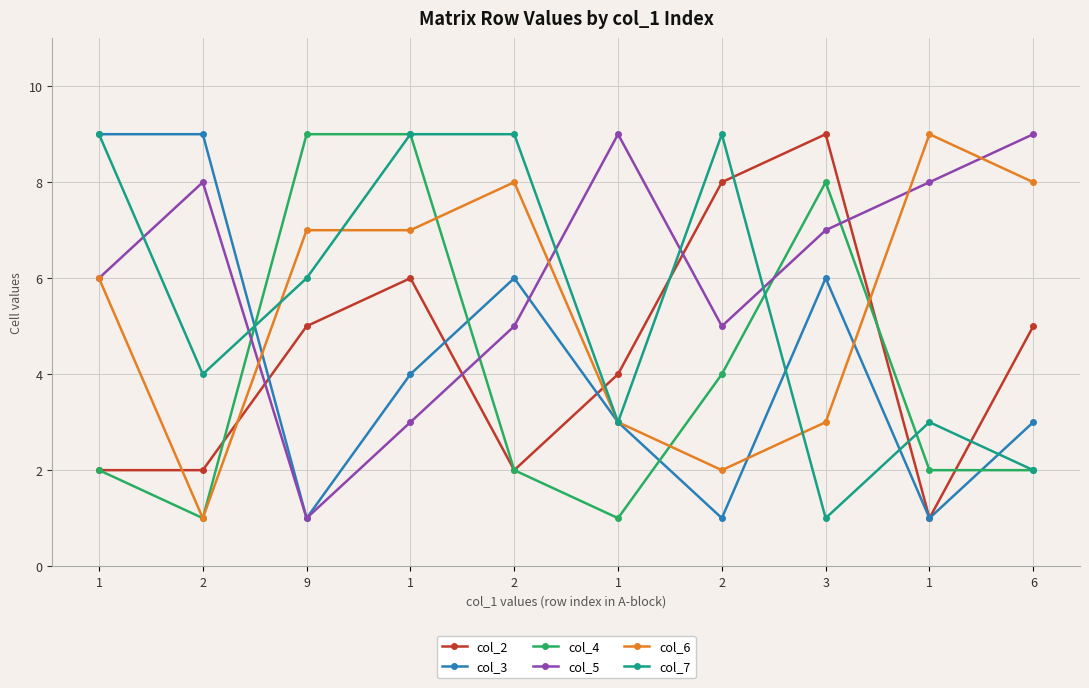

How many lines are shown in the chart?

6